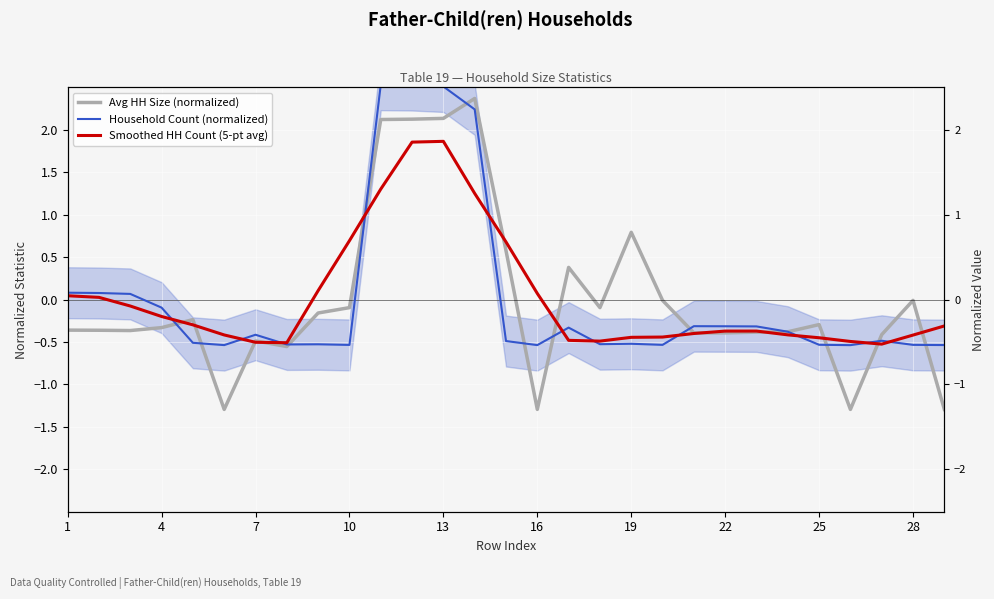

Reading right to left, extract all data points from this chart.

Avg HH Size (normalized): -1.3	-0.0	-0.4	-1.3	-0.3	-0.4	-0.4	-0.4	-0.4	-0.0	0.8	-0.1	0.4	-1.3	0.6	2.4	2.1	2.1	2.1	-0.1	-0.2	-0.6	-0.5	-1.3	-0.2	-0.3	-0.4	-0.4	-0.4
Household Count (normalized): -0.5	-0.5	-0.5	-0.5	-0.5	-0.4	-0.3	-0.3	-0.3	-0.5	-0.5	-0.5	-0.3	-0.5	-0.5	2.2	2.5	2.5	2.5	-0.5	-0.5	-0.5	-0.4	-0.5	-0.5	-0.1	0.1	0.1	0.1
Smoothed HH Count (5-pt avg): -0.3	-0.4	-0.5	-0.5	-0.5	-0.4	-0.4	-0.4	-0.4	-0.4	-0.4	-0.5	-0.5	0.1	0.7	1.3	1.9	1.9	1.3	0.7	0.1	-0.5	-0.5	-0.4	-0.3	-0.2	-0.1	0.0	0.0